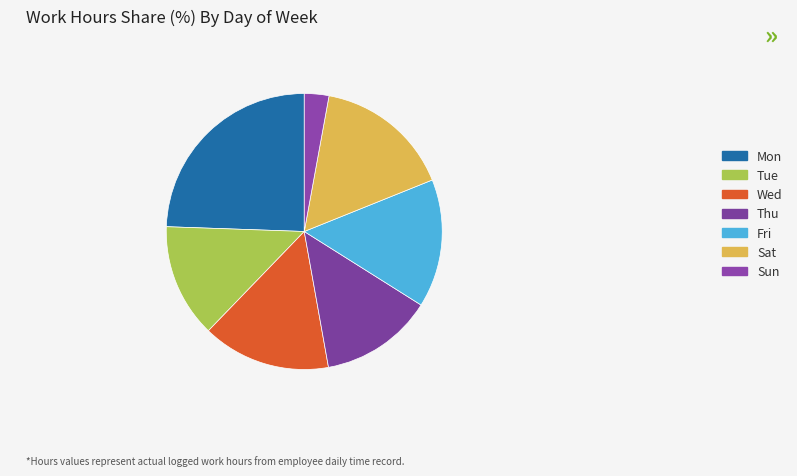

The Thu slice represents 22% of the pie. True or false?

False